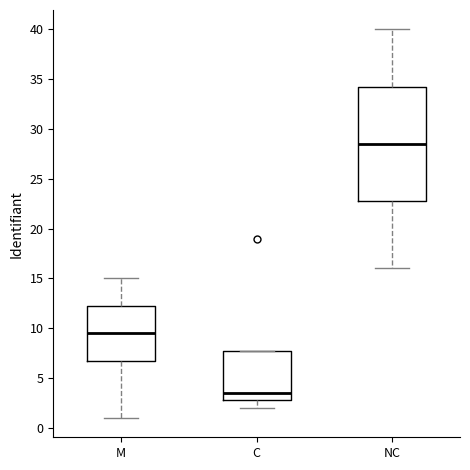

Reading left to right, transcribe this box plot: for each box, give where its median line is, the range the box spans, and where its two whiskers end, as read against the y-axis. The values are not printed on the chart, so give them approximately, as read against the axis.

M: median 9.5, box 7.0 to 12.5, whiskers 1.0 to 15.0
C: median 3.5, box 3.0 to 8.0, whiskers 2.0 to 8.0
NC: median 28.5, box 23.0 to 34.5, whiskers 16.0 to 40.0